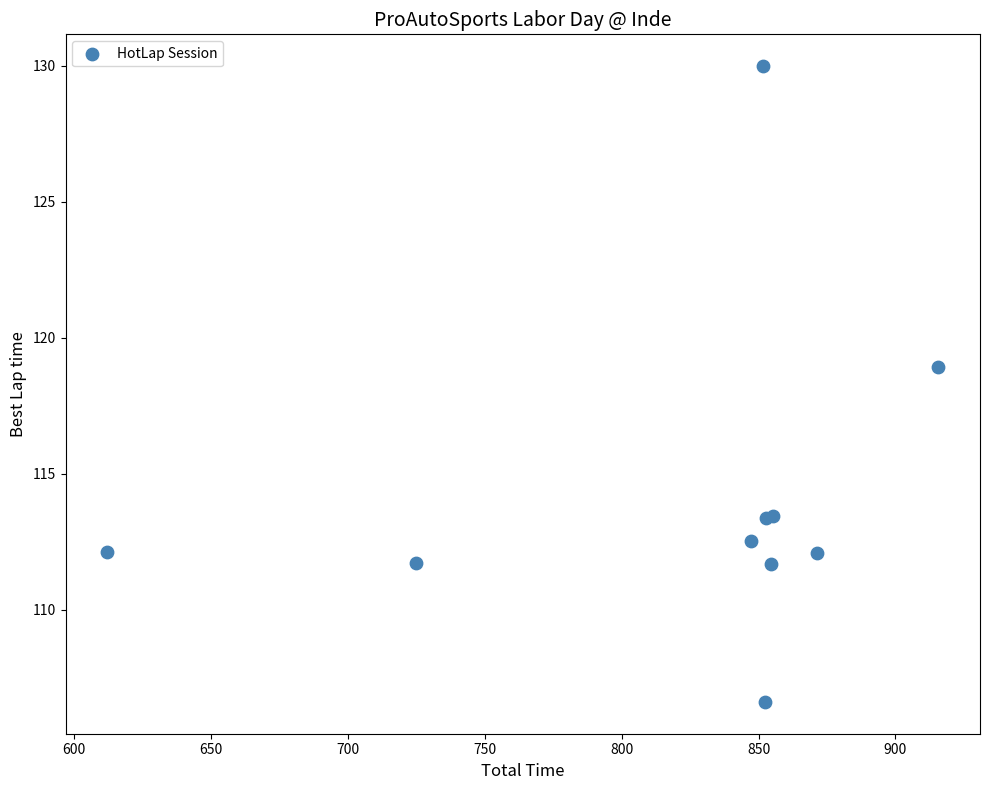

What Y value in the scatter plot is closest to 118?

118.9